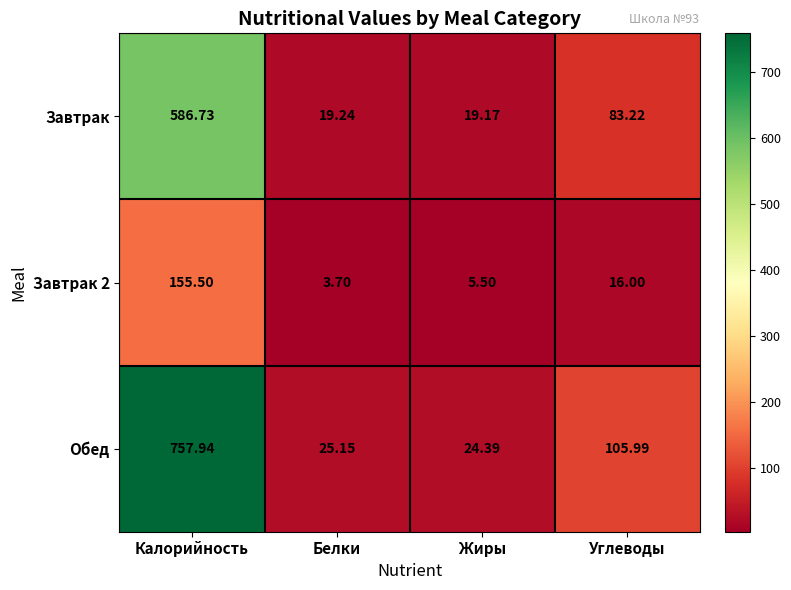

How many values in the Завтрак series exceed 83?

2